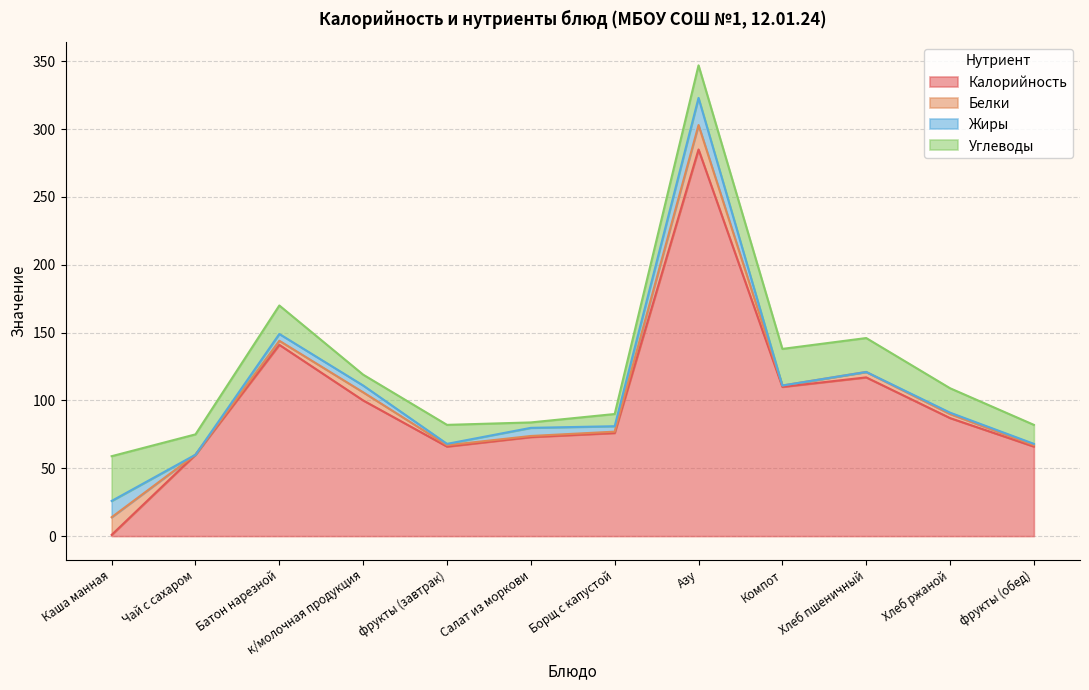

At which category does the chart reach its peak across all series?

Азу